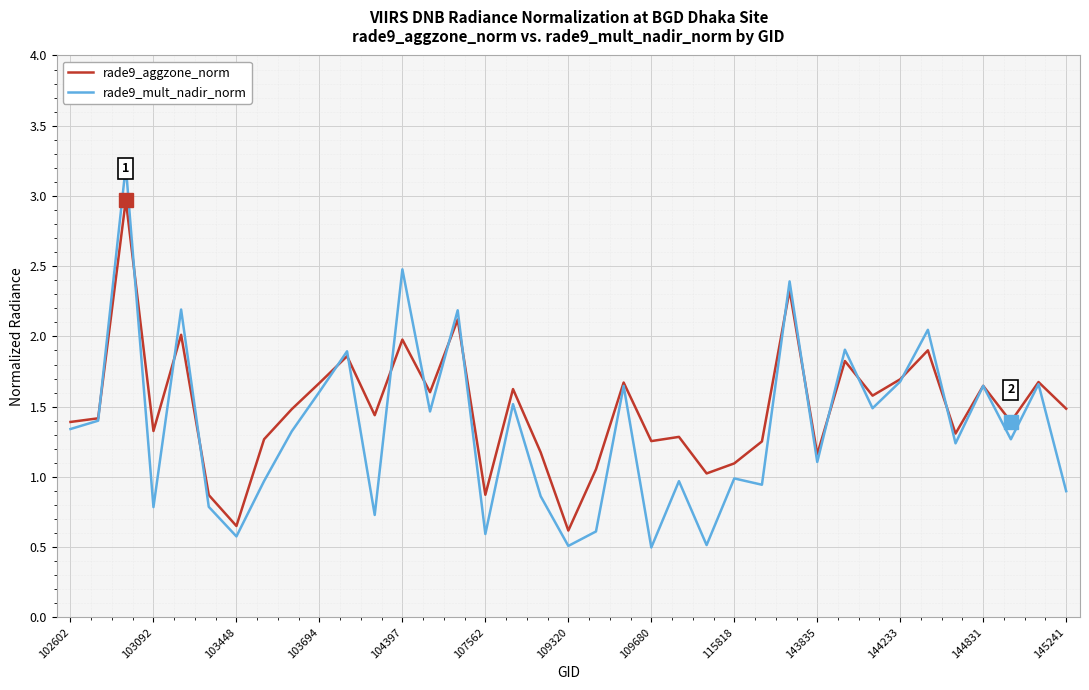

What is the smallest value displayed?

0.5